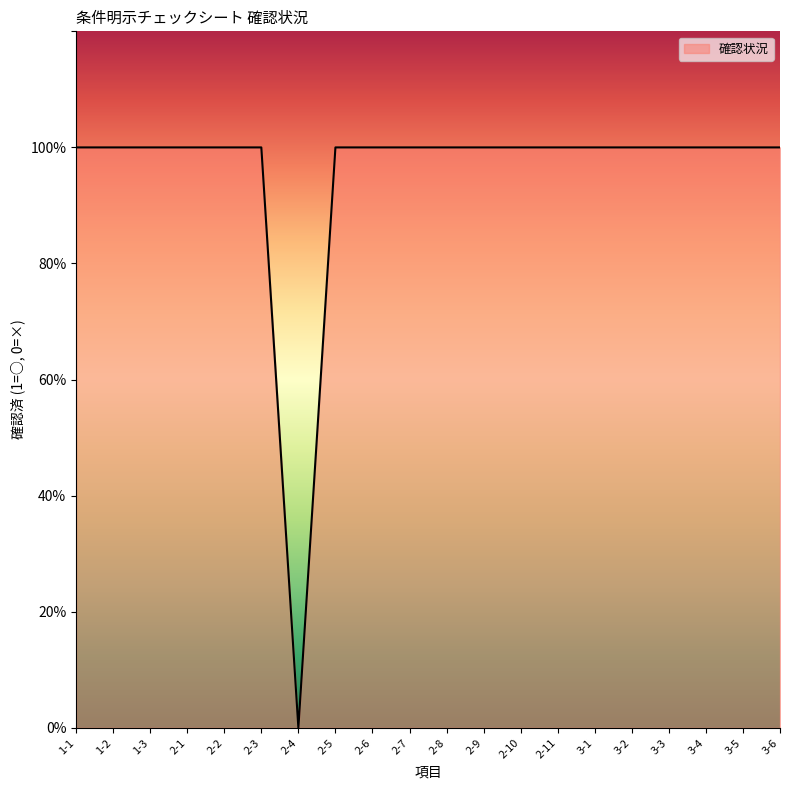

Which label corresponds to the smallest value in the chart?

2-4